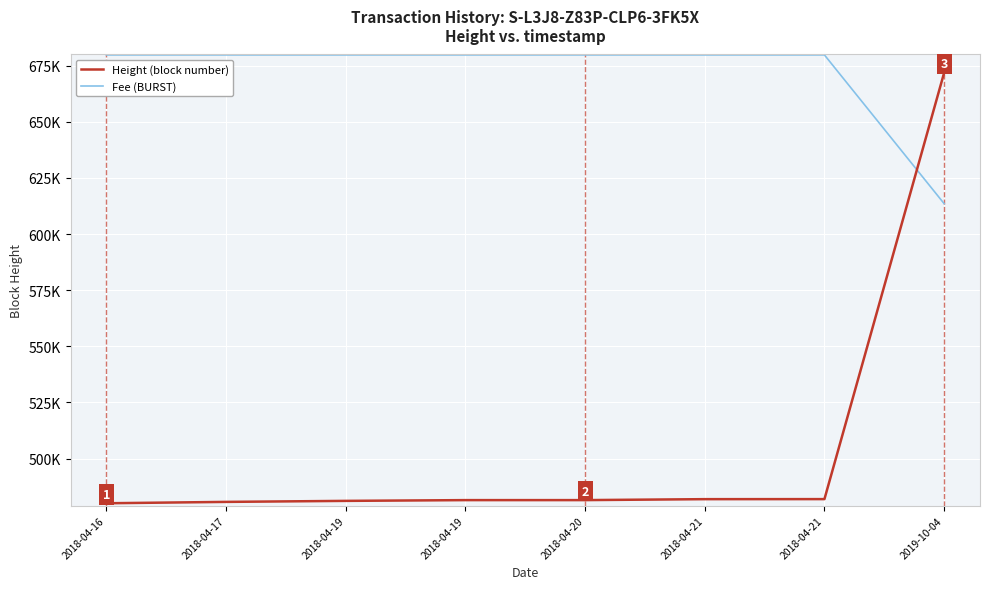

What are all the series names shown in the legend?

Height (block number), Fee (BURST)